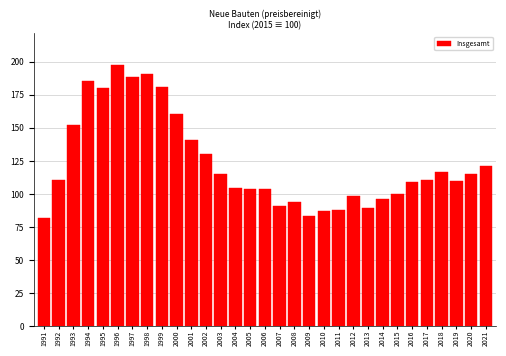

What is the approximate value at 2006?

103.5